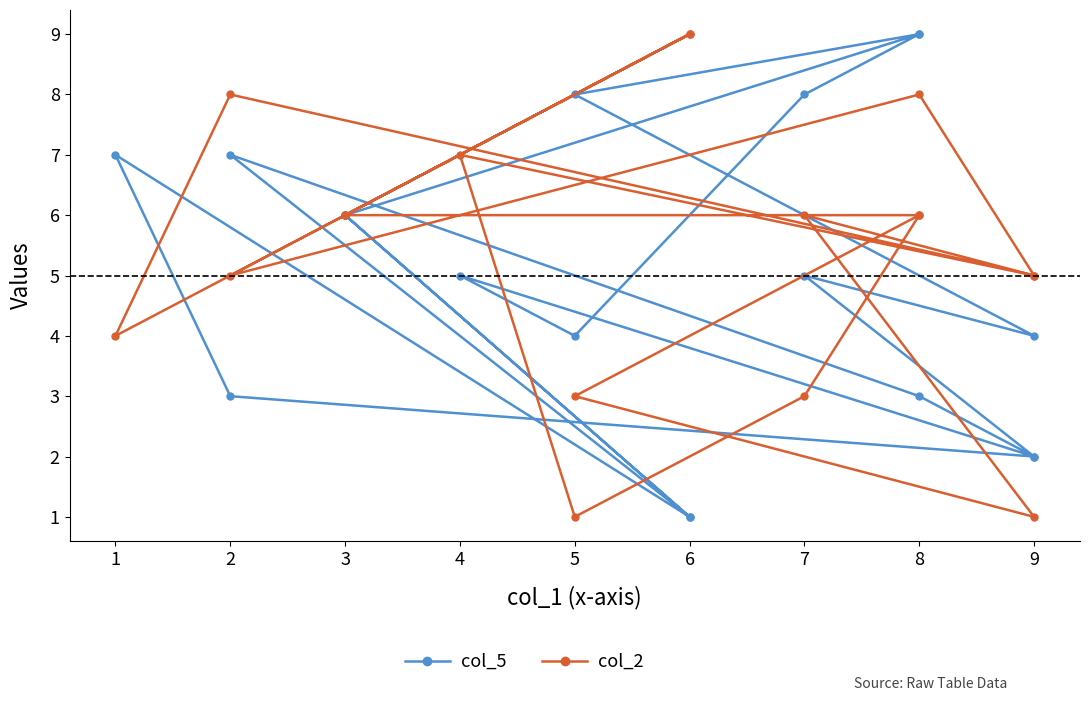

Does the chart have visible grid lines?

No